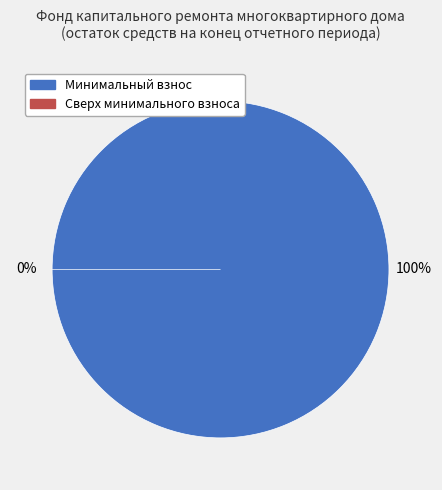

True or false: за счет минимального взноса accounts for 100% of the total.

True